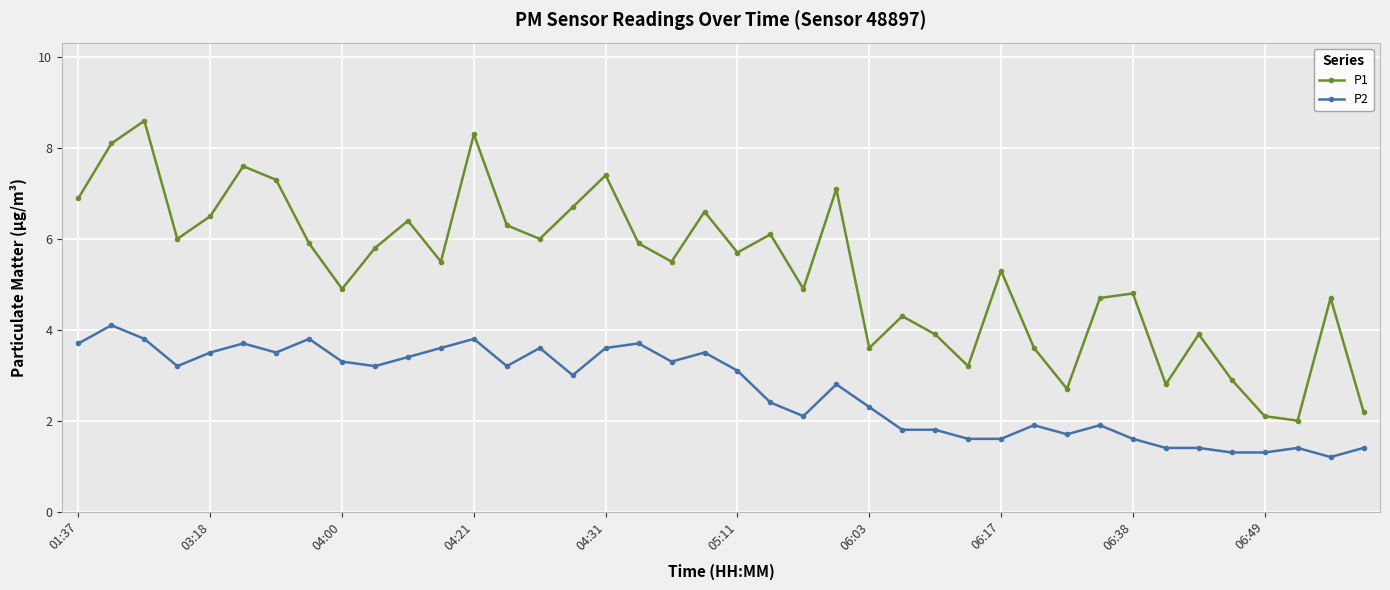

What is the minimum value shown in the chart?

1.2